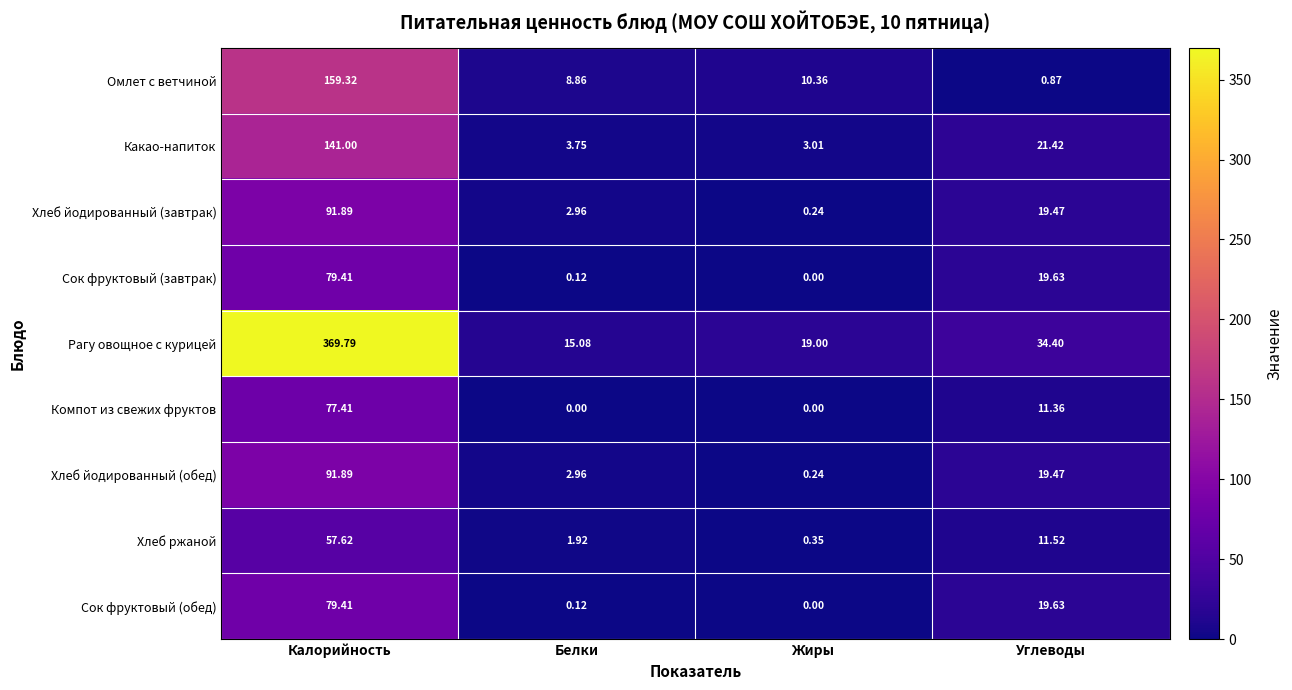

At which label is Хлеб ржаной closest to 28?

Углеводы